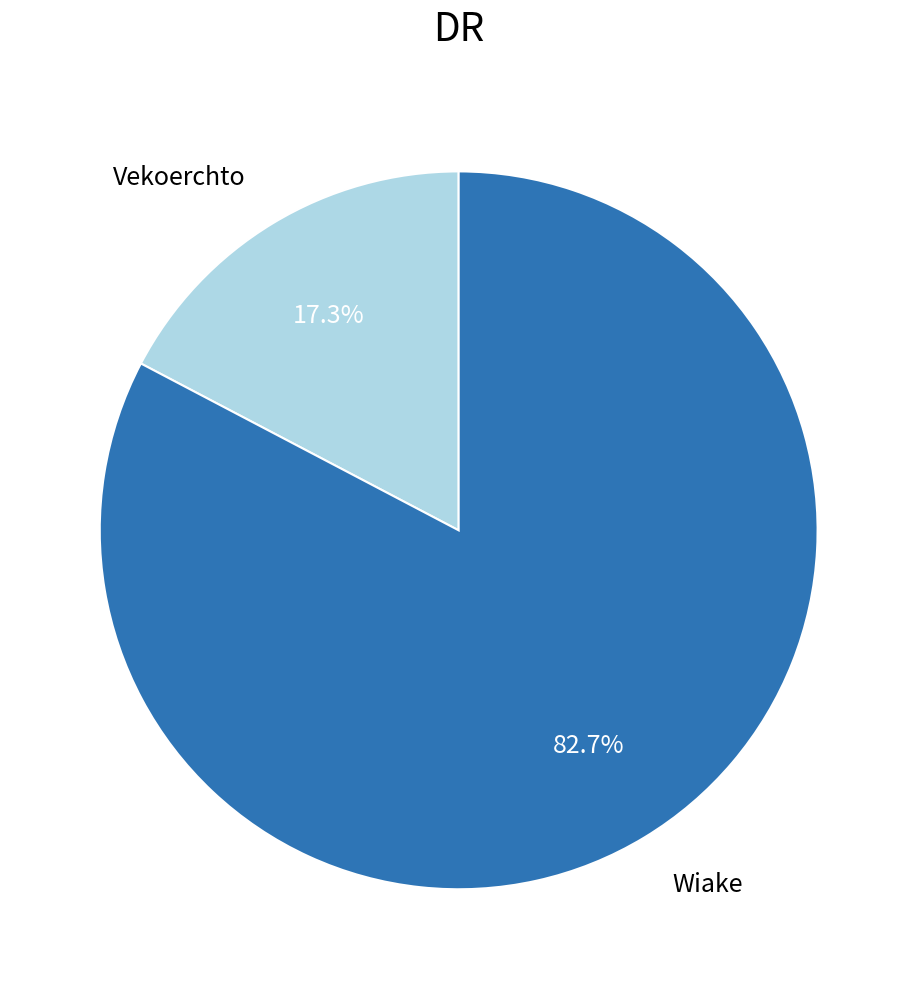

What percentage is NOT represented by Vekoerchto?

82.7%